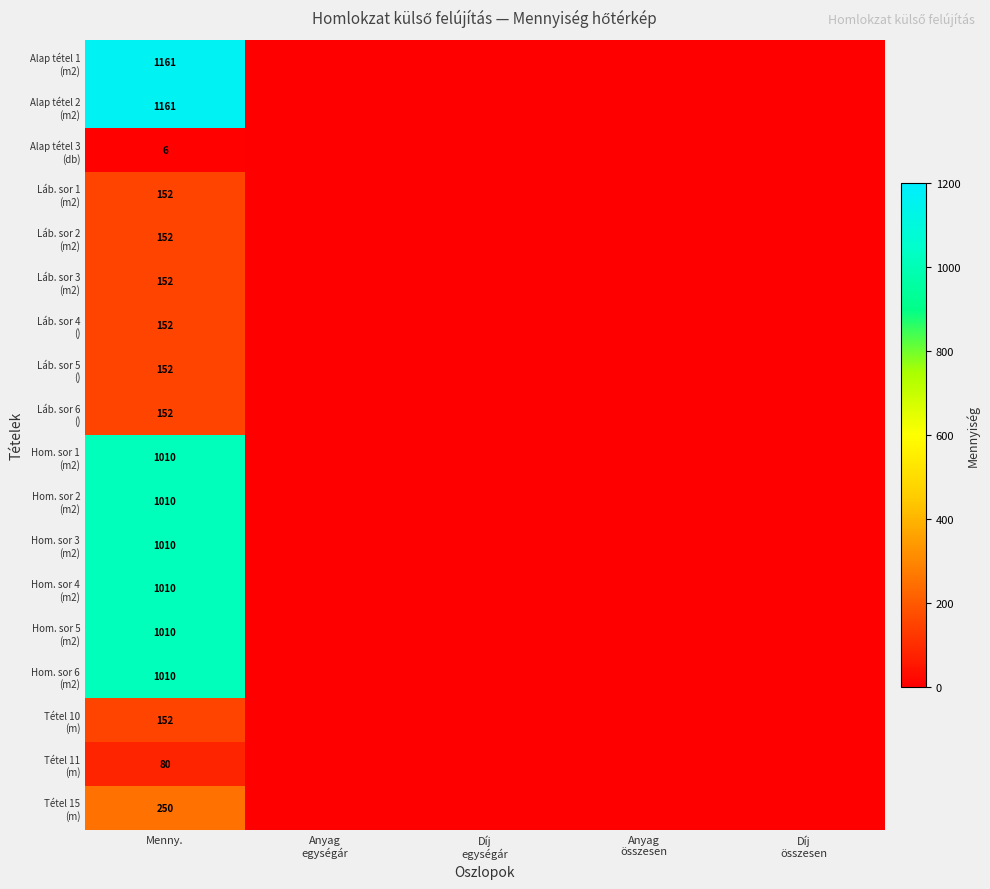

Is it true that Láb. sor 5 () equals 0 at Díj egységár?

True